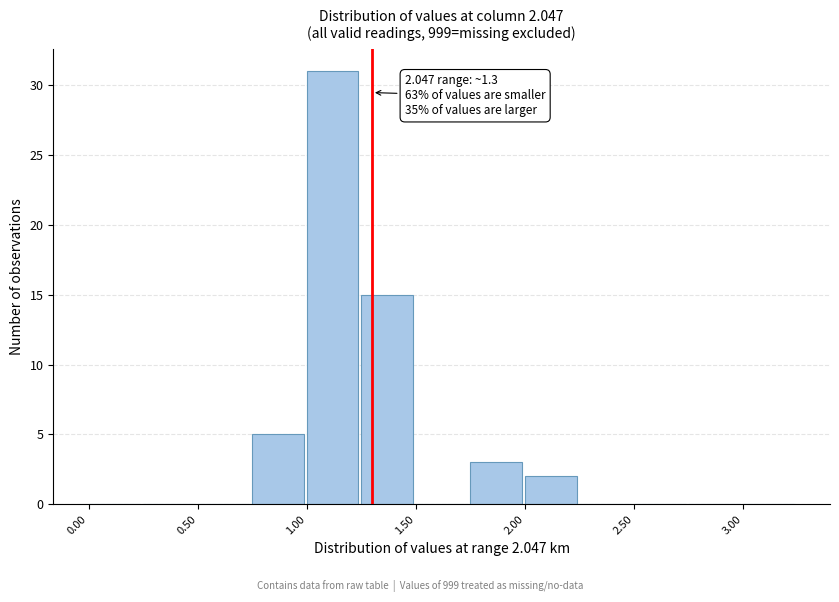

Which range on the x-axis has the tallest bar?

1.00 to 1.25